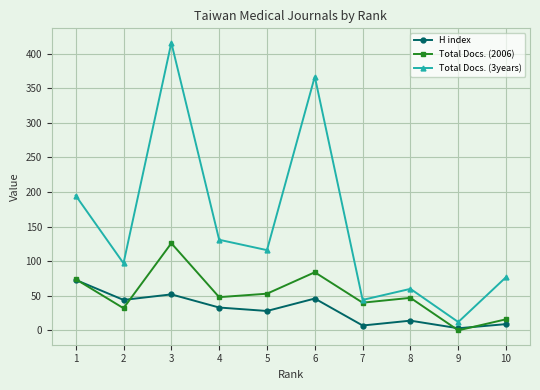

Which series has the largest range (max minus min)?

Total Docs. (3years)